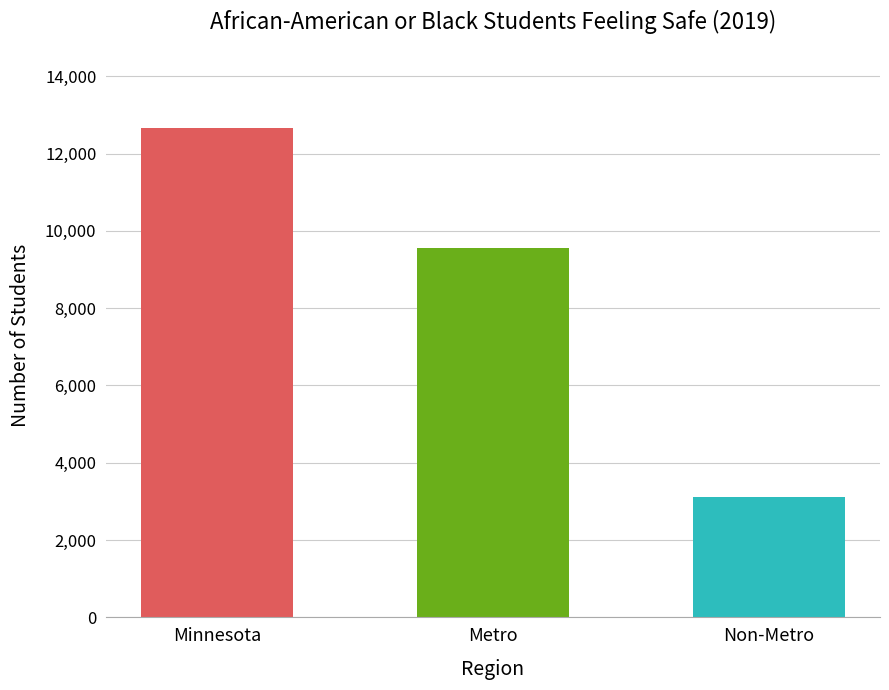

Which category has the highest value across all series?

Minnesota